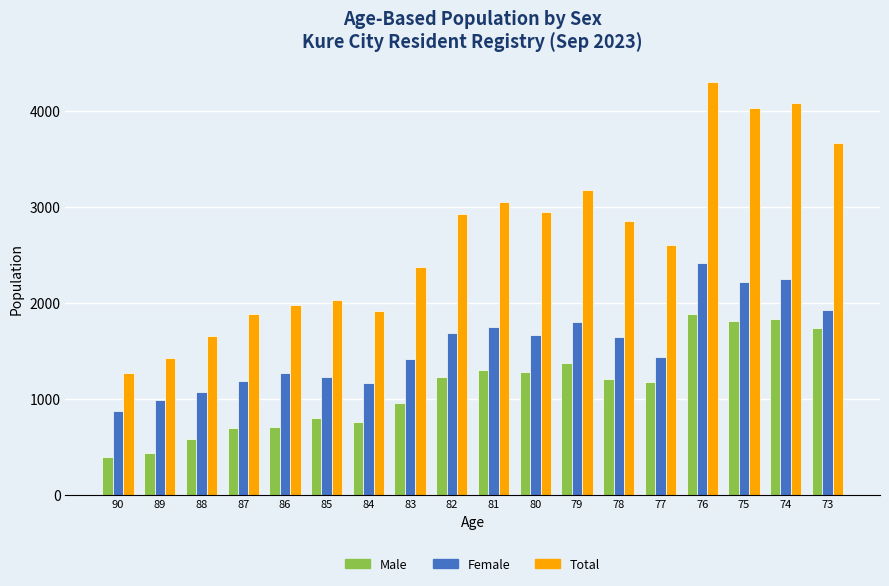

Is it true that Female equals 873 at 90?

True